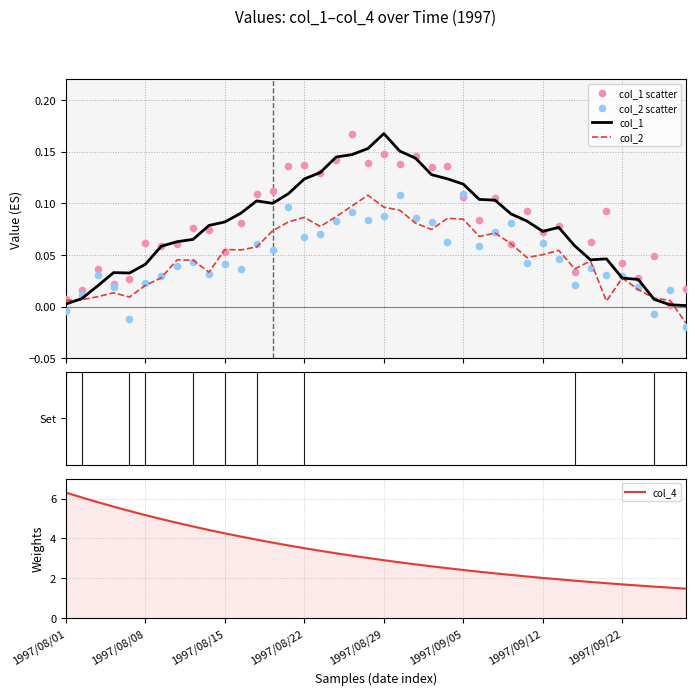

Which series reaches the minimum Y coordinate?

col_2 scatter